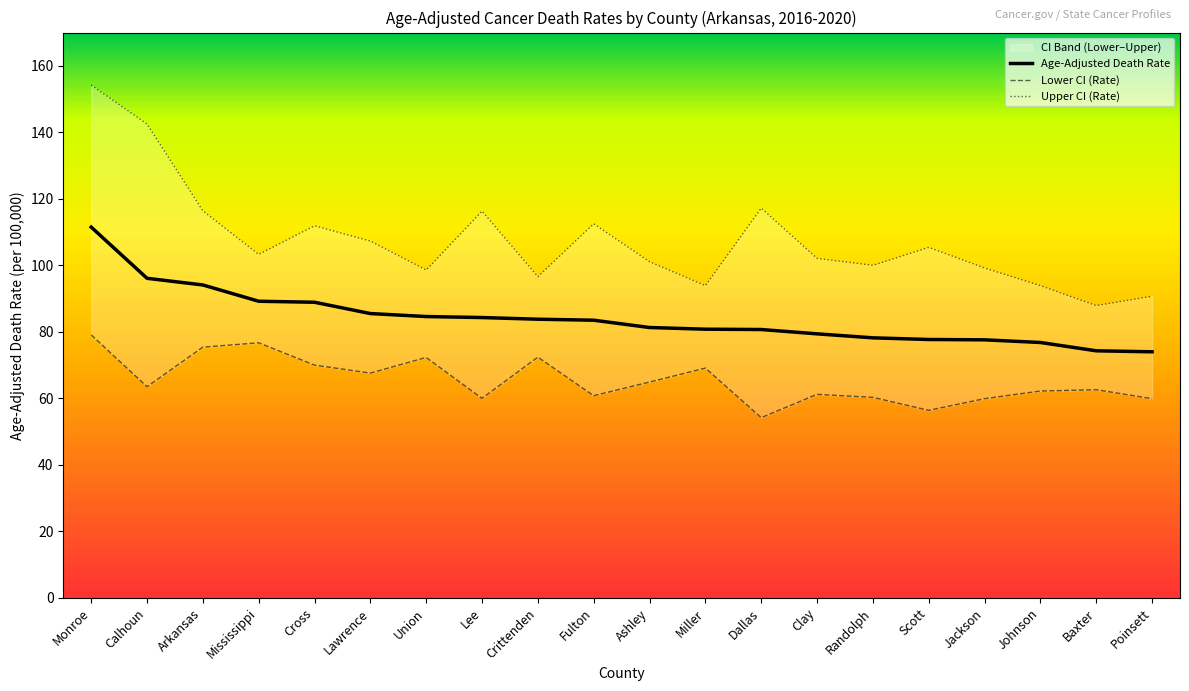

Which series changed the most between Lawrence and Jackson?

Upper CI (Rate)